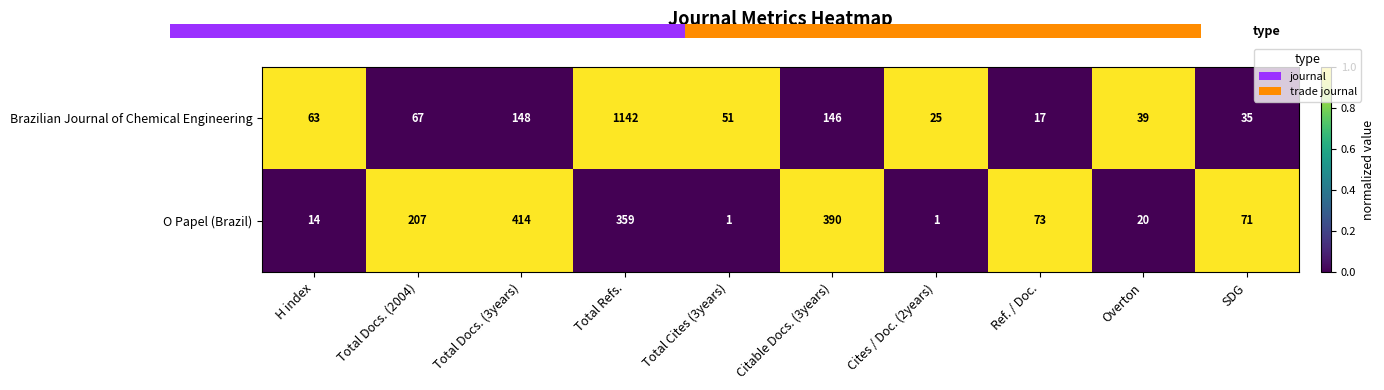

The Brazilian Journal of Chemical Engineering series shows 1 at Overton. True or false?

False